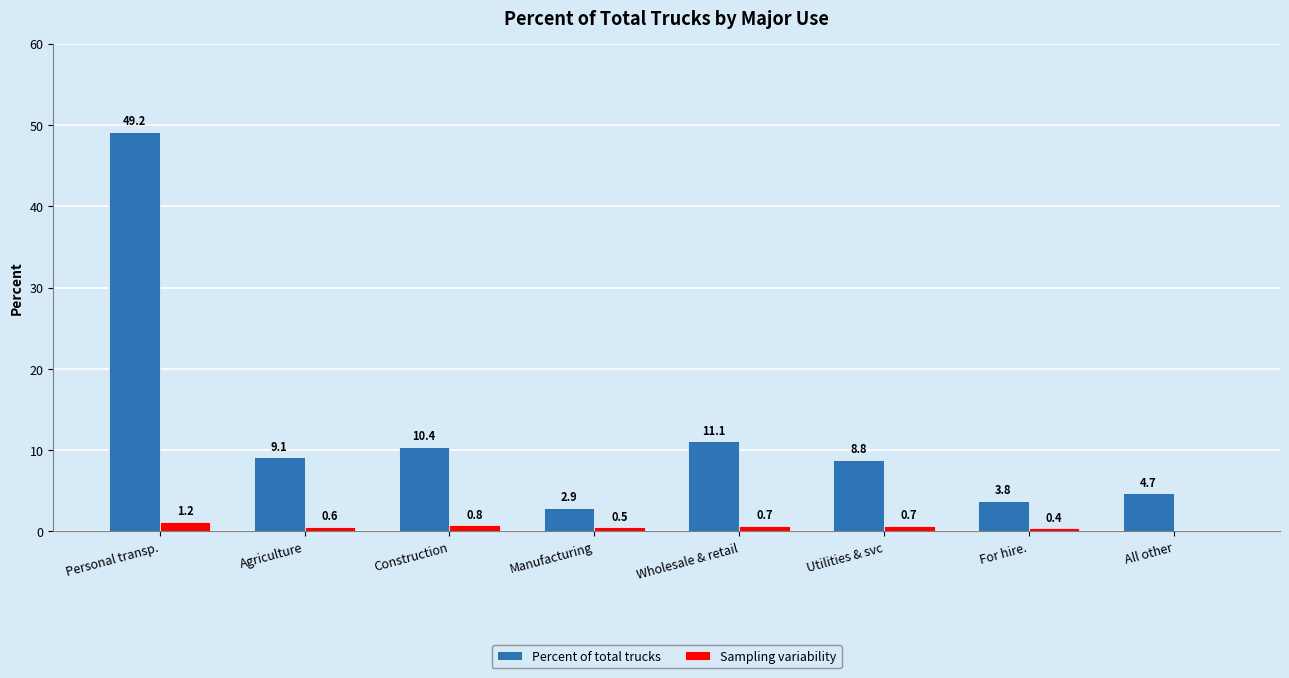

True or false: Percent of total trucks has a value of 8.8 at Utilities & svc.

True